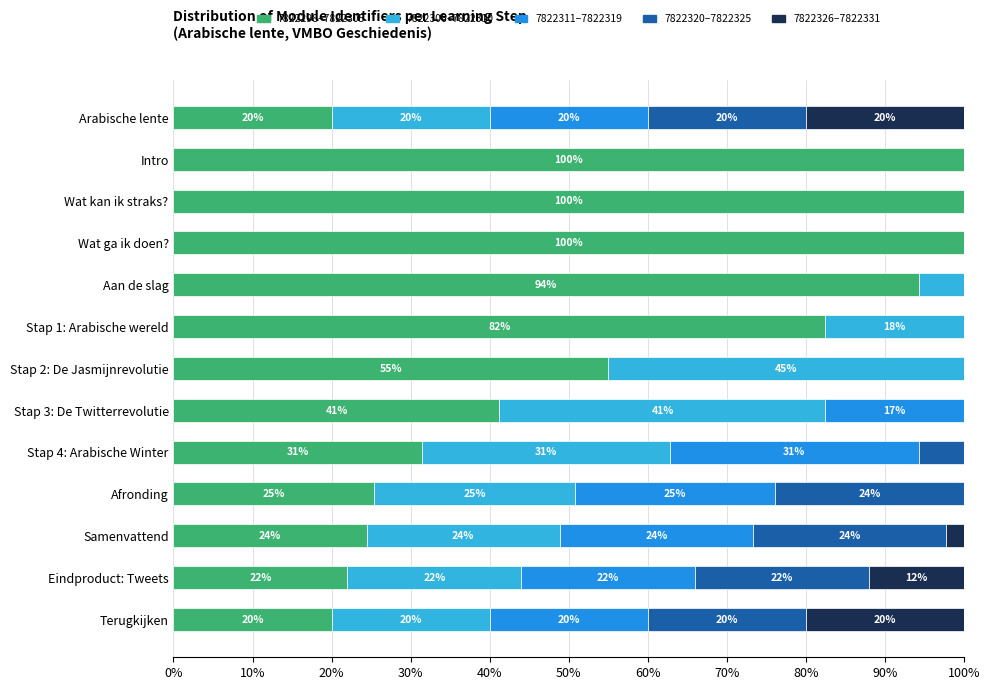

What is the approximate value of 7822298–7822305 at Arabische lente?

20.0